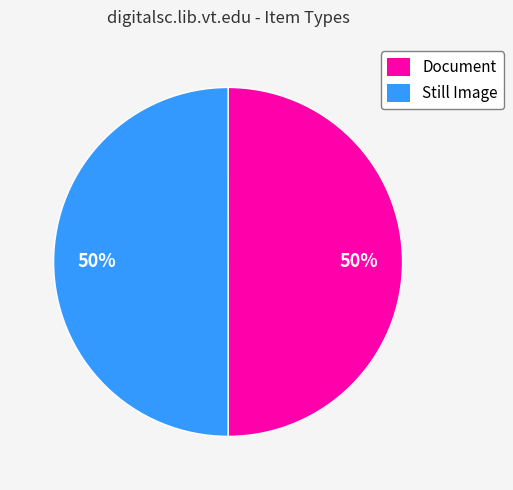

What is the ratio of the value at Still Image to the value at Document?

1.0